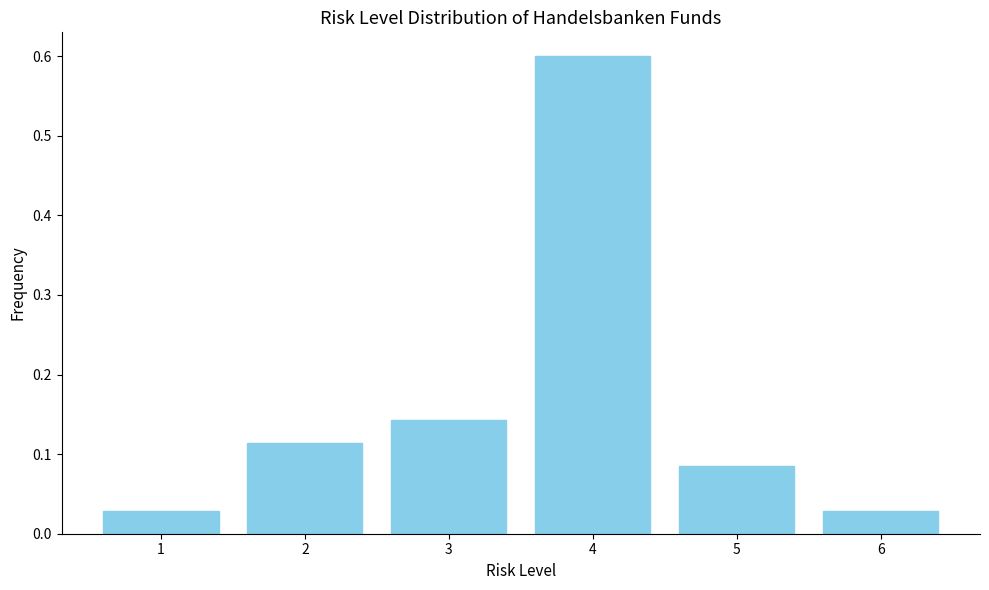

What is the sum of the values at 4 and 5?

0.7